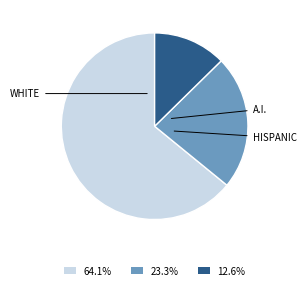

Is the sum of 23.3% and 12.6% greater than half?

No